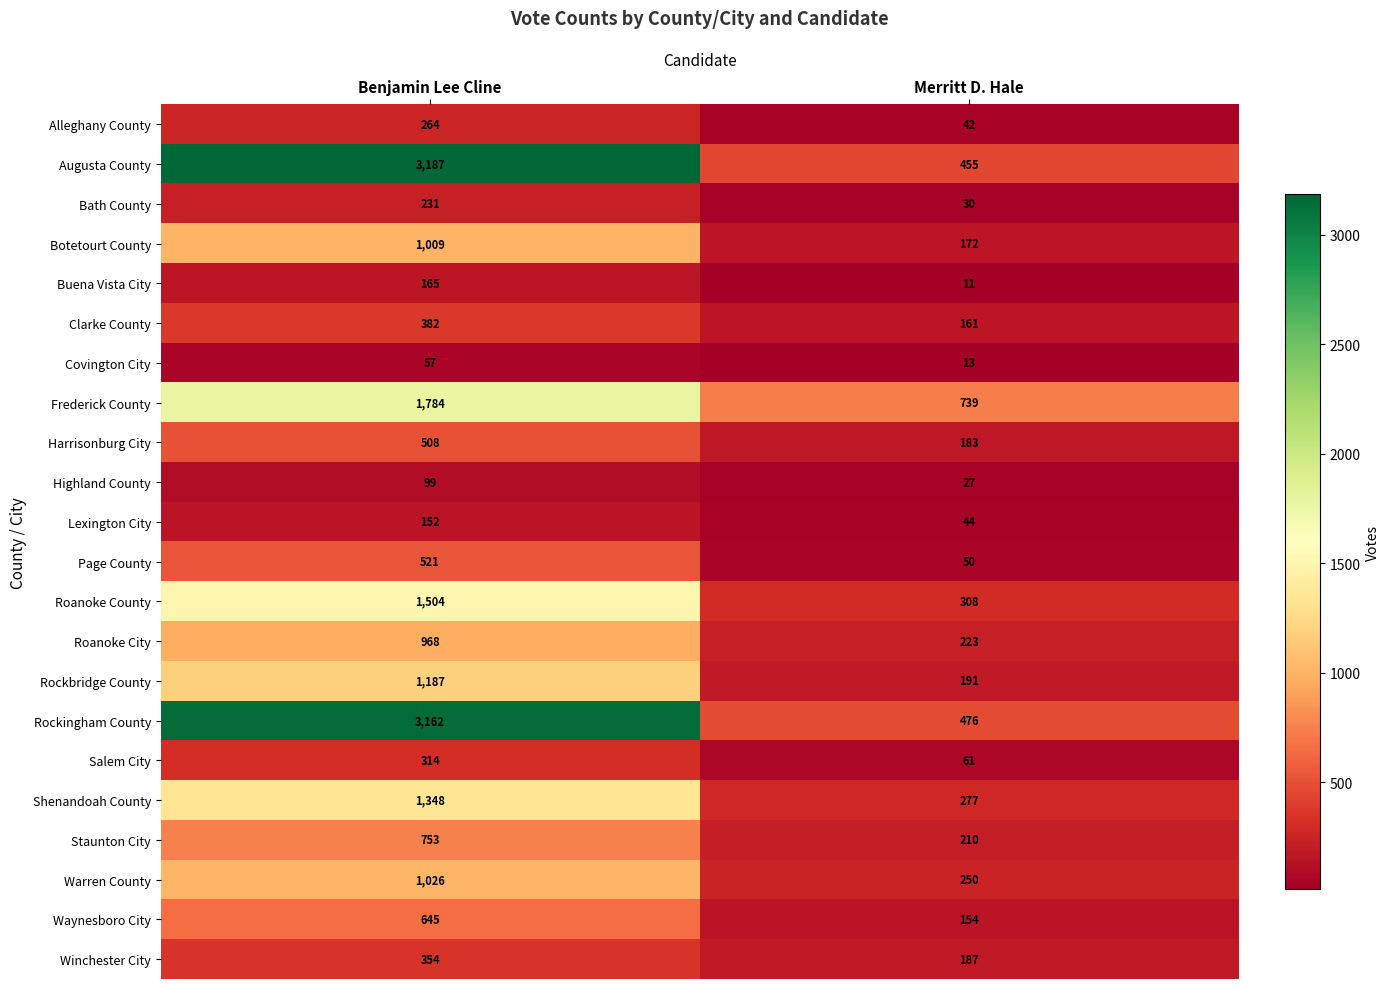

What is the difference between the highest and lowest values at Benjamin Lee Cline?

3130